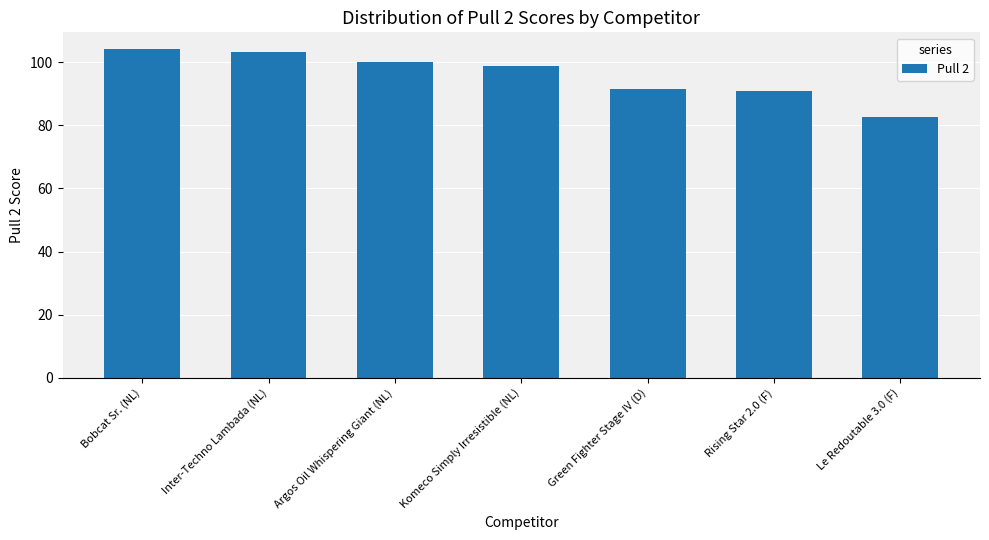

Does the chart contain any negative values?

No